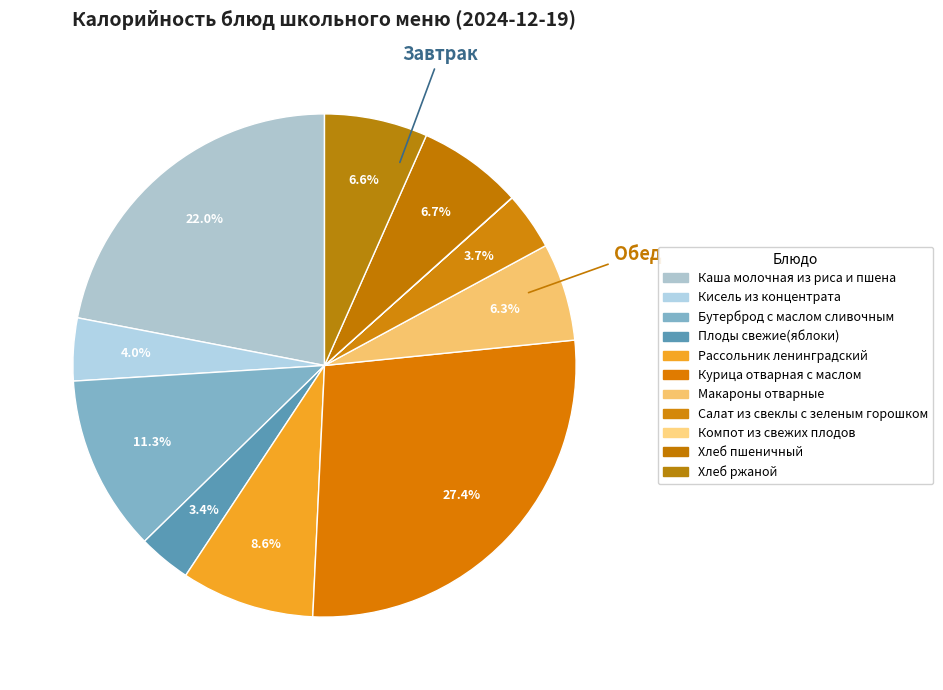

The Каша молочная из риса и пшена slice represents 22% of the pie. True or false?

True